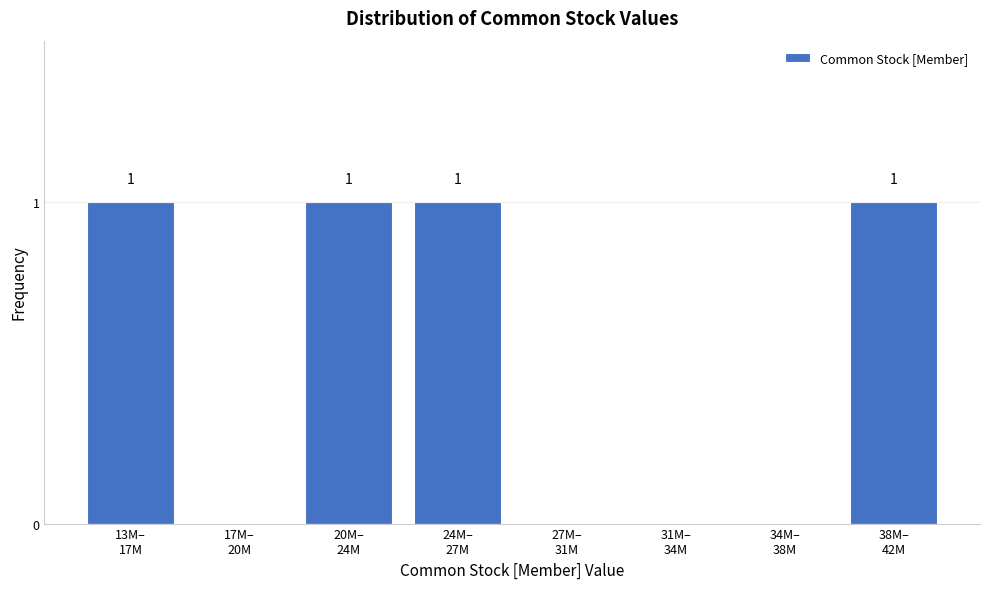

How many values are between 0 and 1?

8